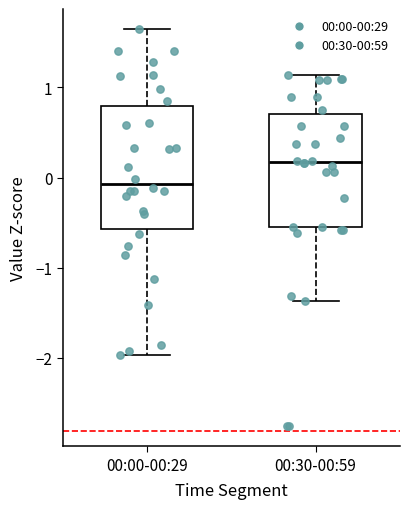

Comparing the boxes themselves (not the whiskers), which one is the tallest?

00:00-00:29